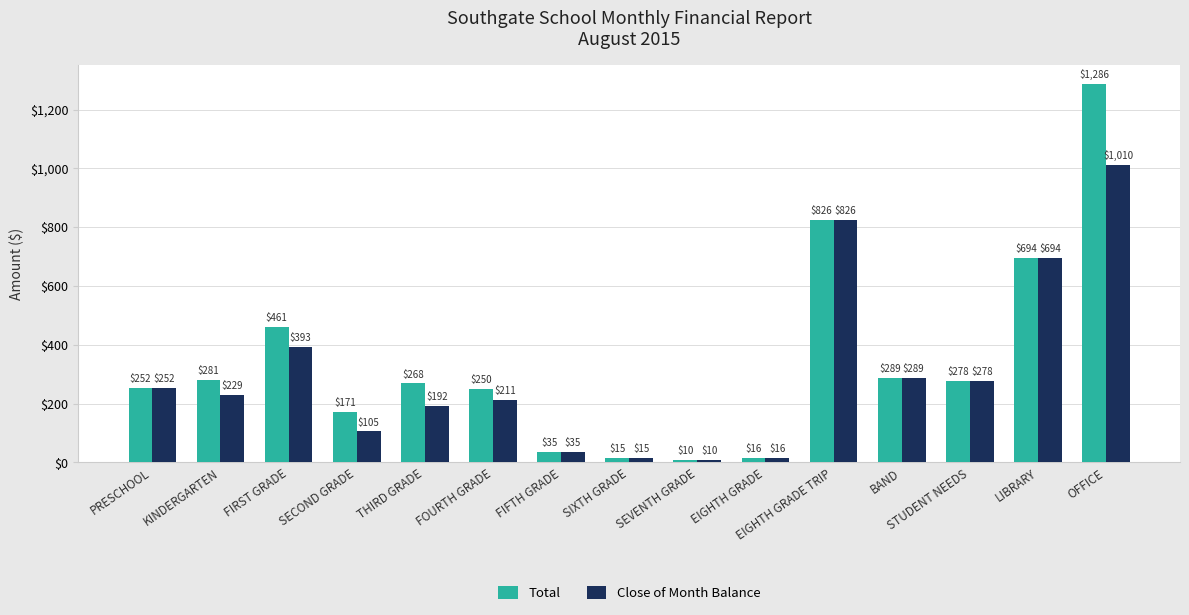

List the series in order of their overall mean, highest first.

Total, Close of Month Balance